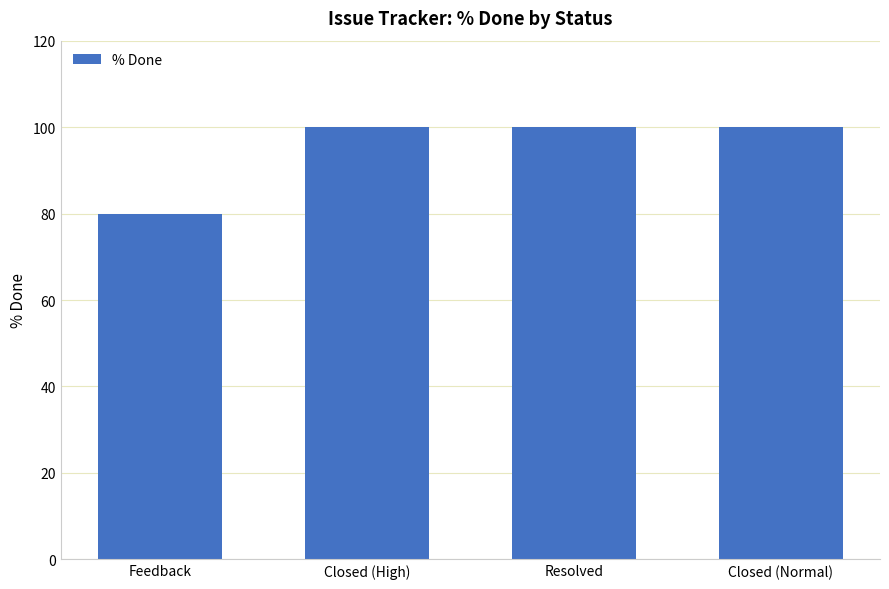

Reading right to left, extract all data points from this chart.

100	100	100	80